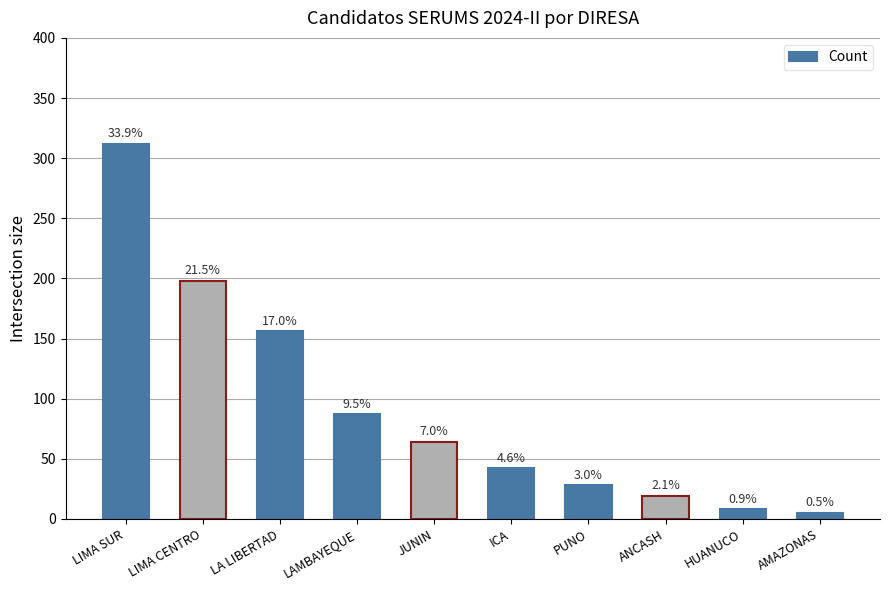

How many bars are there in total?

10